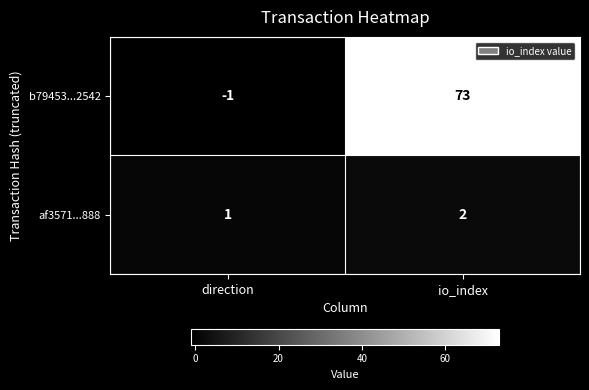

At which label is b79453...2542 closest to 36?

direction